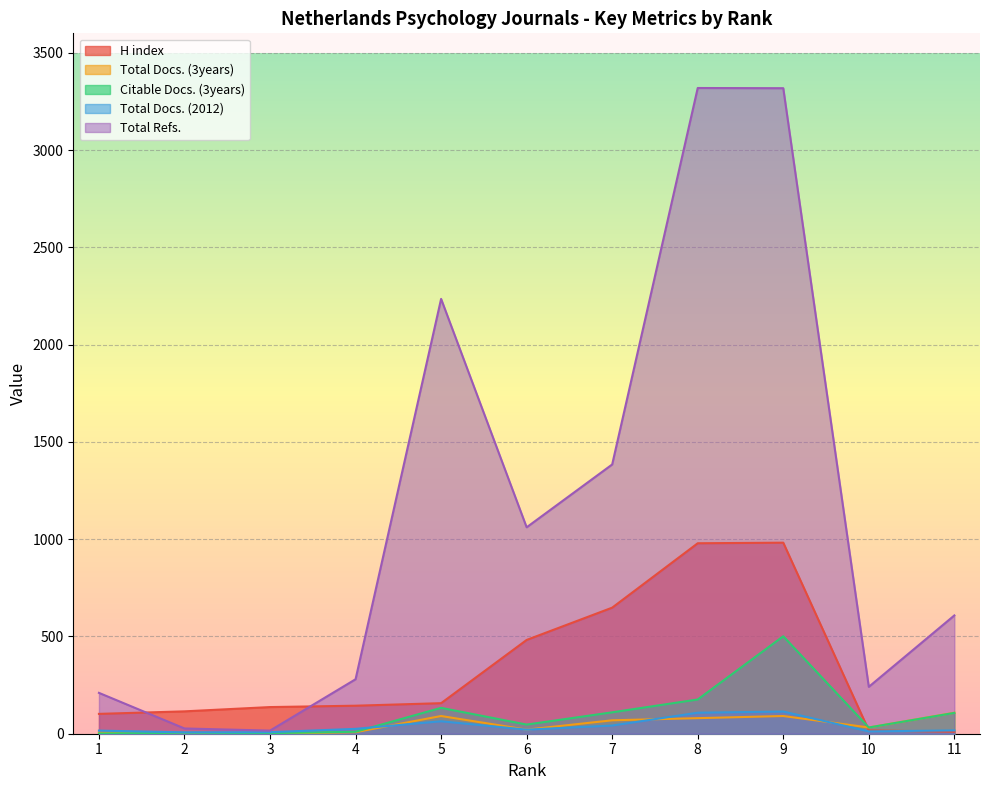

How many lines are shown in the chart?

5